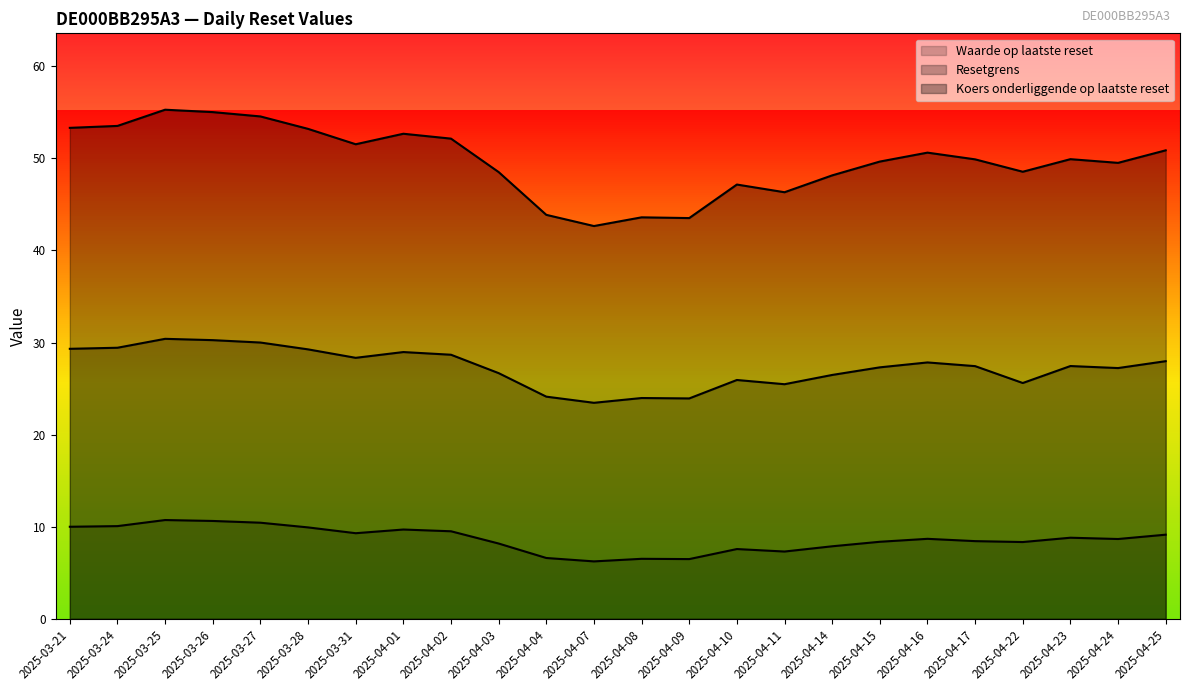

Count the number of data series in this chart.

3